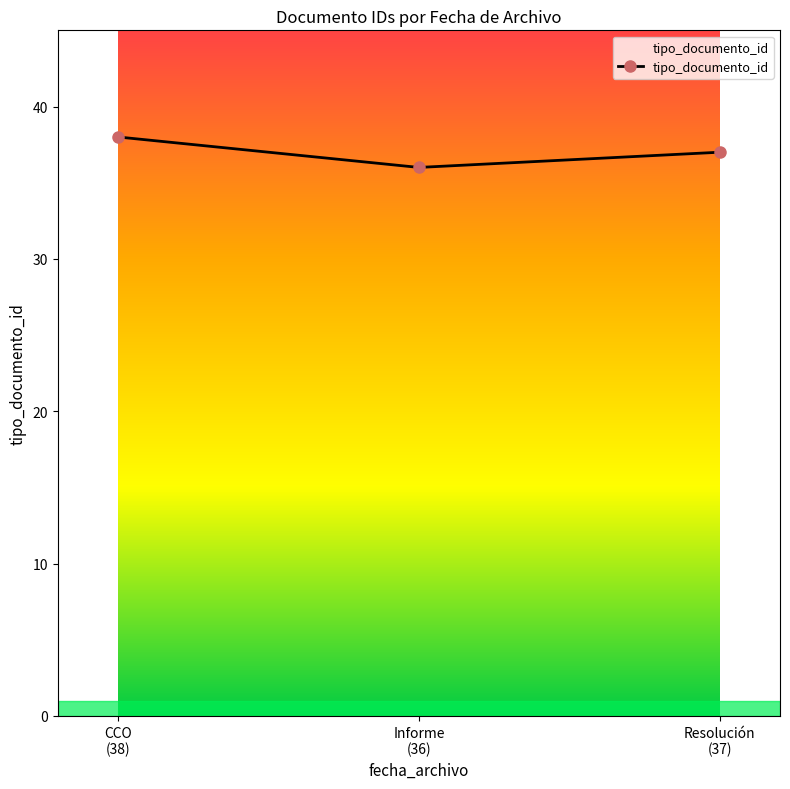

Approximately how many times larger is the value at Informe
(36) compared to Resolución
(37)?

1.0